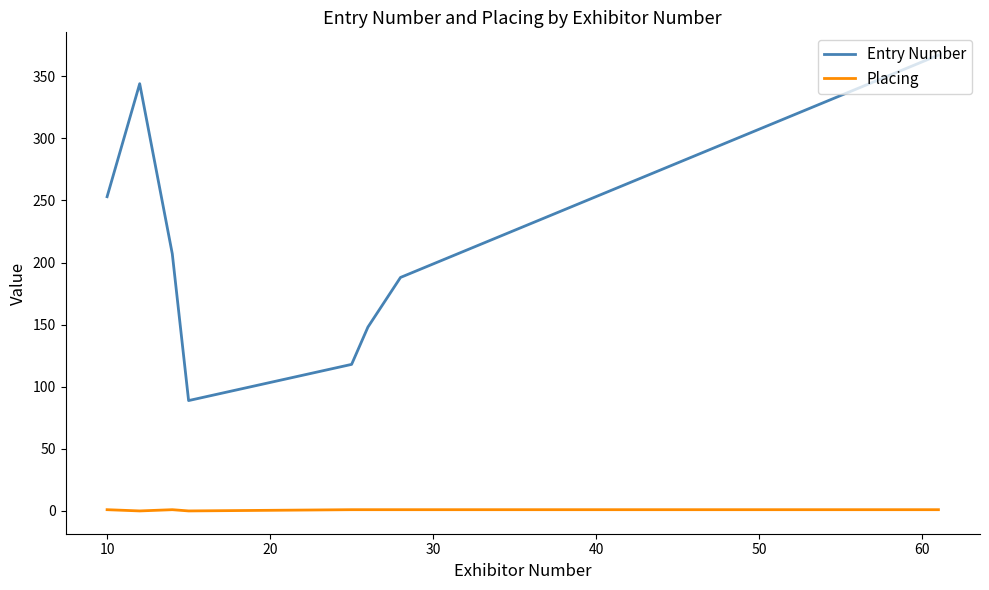

What is the difference between the second highest and minimum values in the Placing series?

1.0